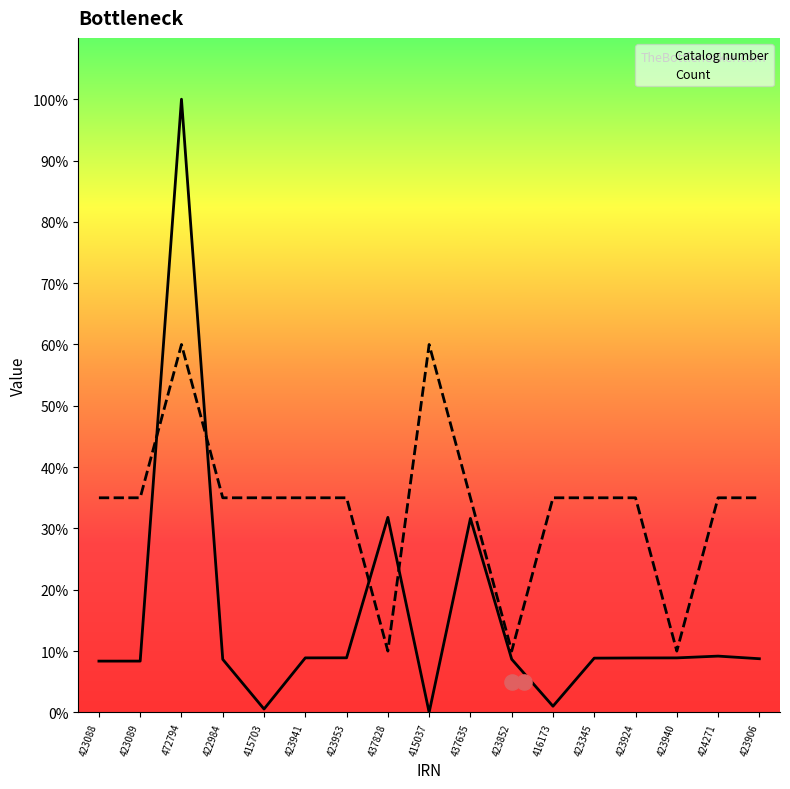

What is the total value across all series at 423940?

18.9